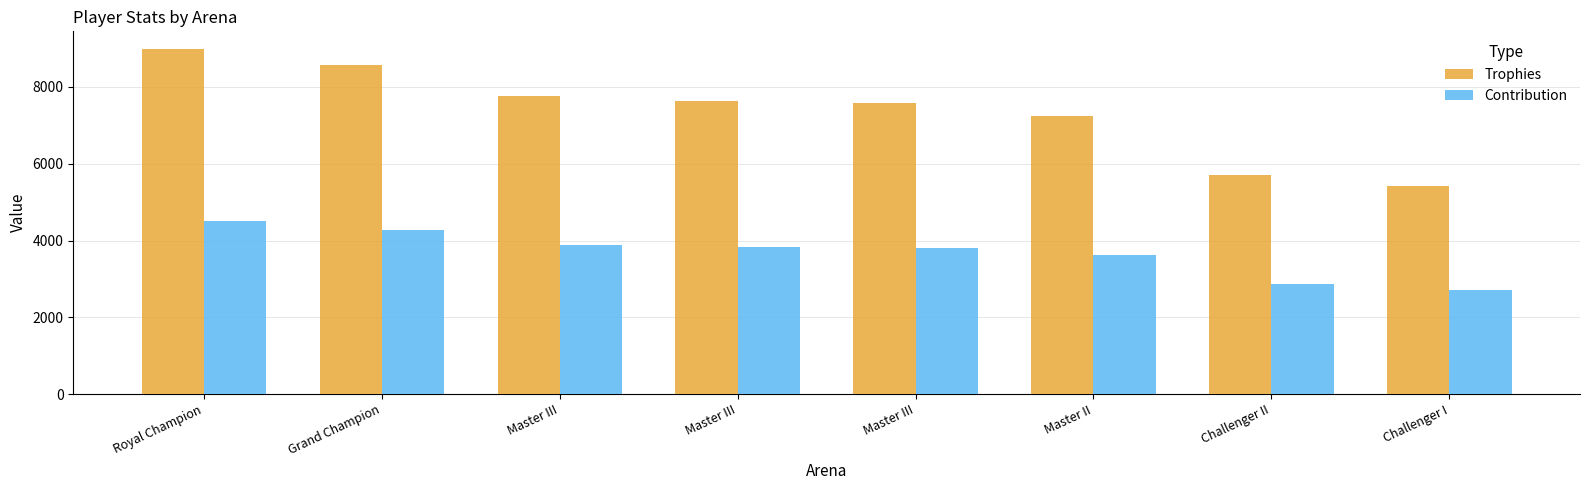

Which series has the largest total across all categories?

Trophies